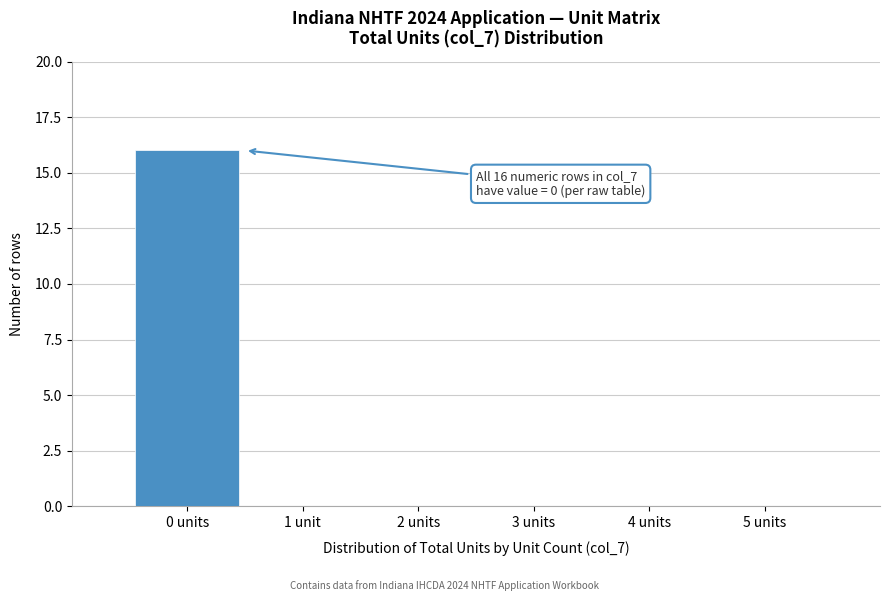

Reading left to right, what are all the values shown in this chart?

0 units=16	1 unit=0	2 units=0	3 units=0	4 units=0	5 units=0